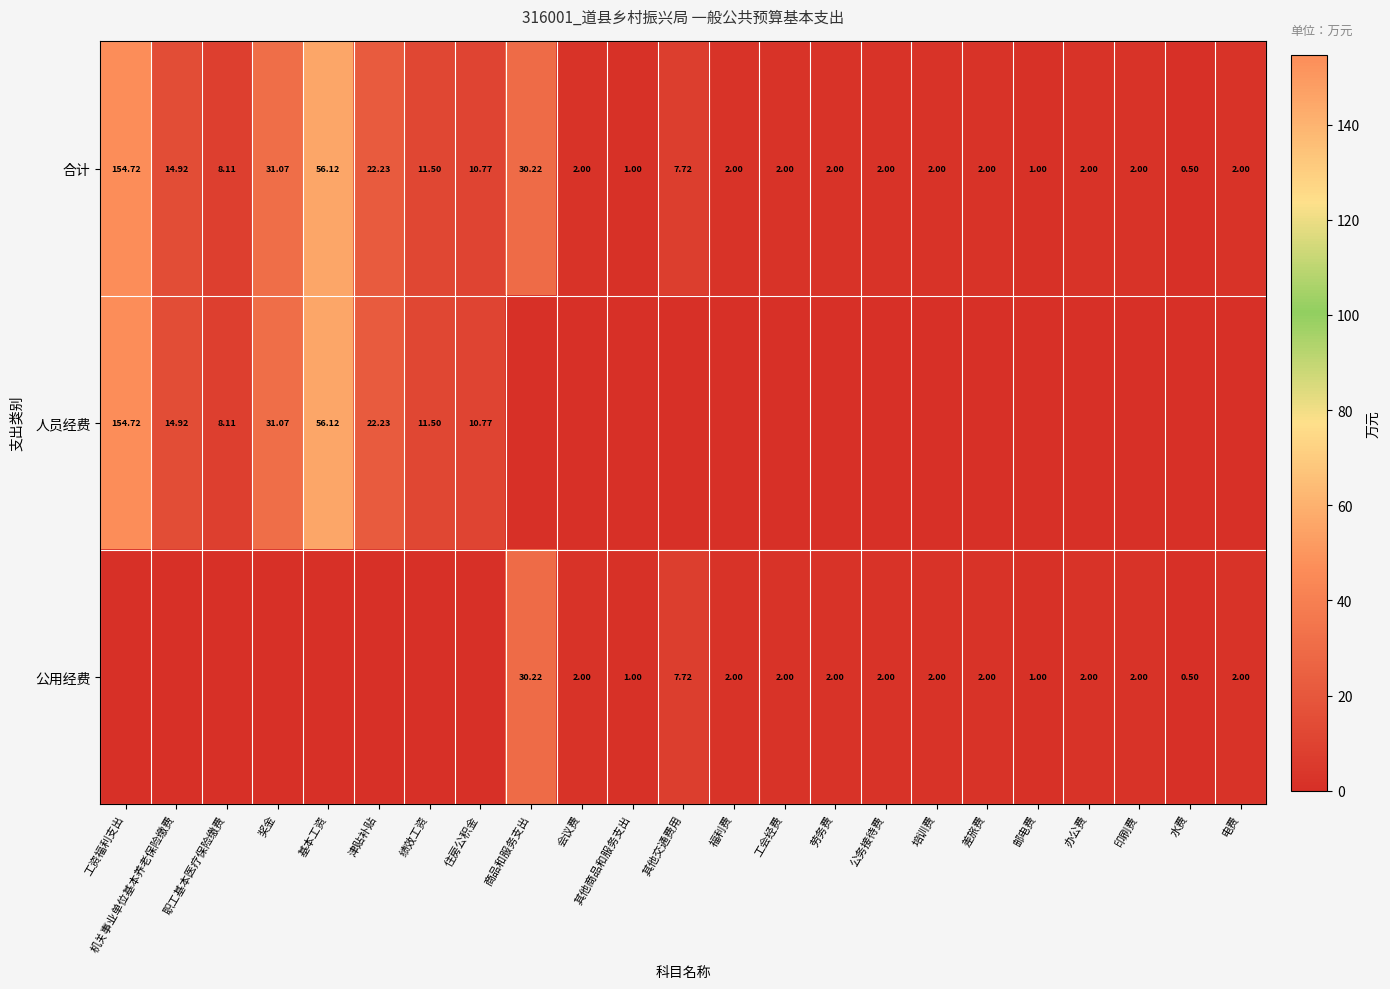

What is the total value across all series at 公务接待费?

4.0